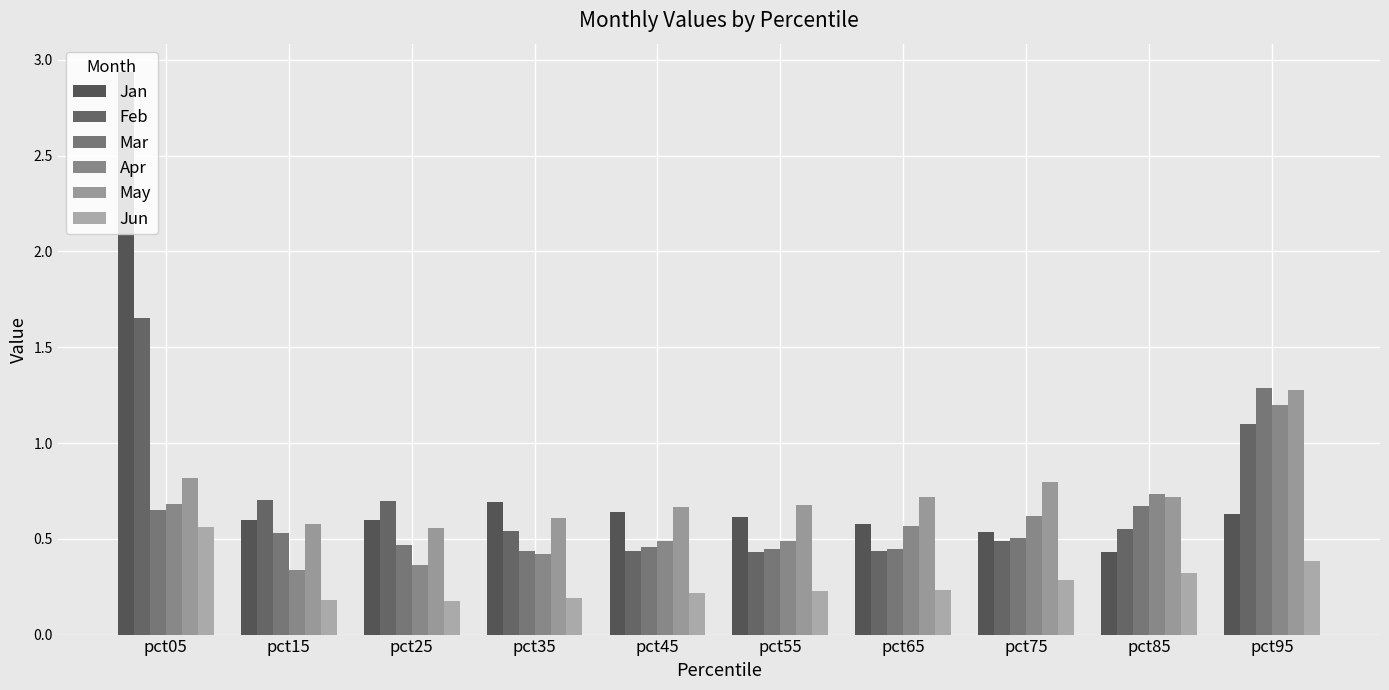

How many bars are there in each group?

6